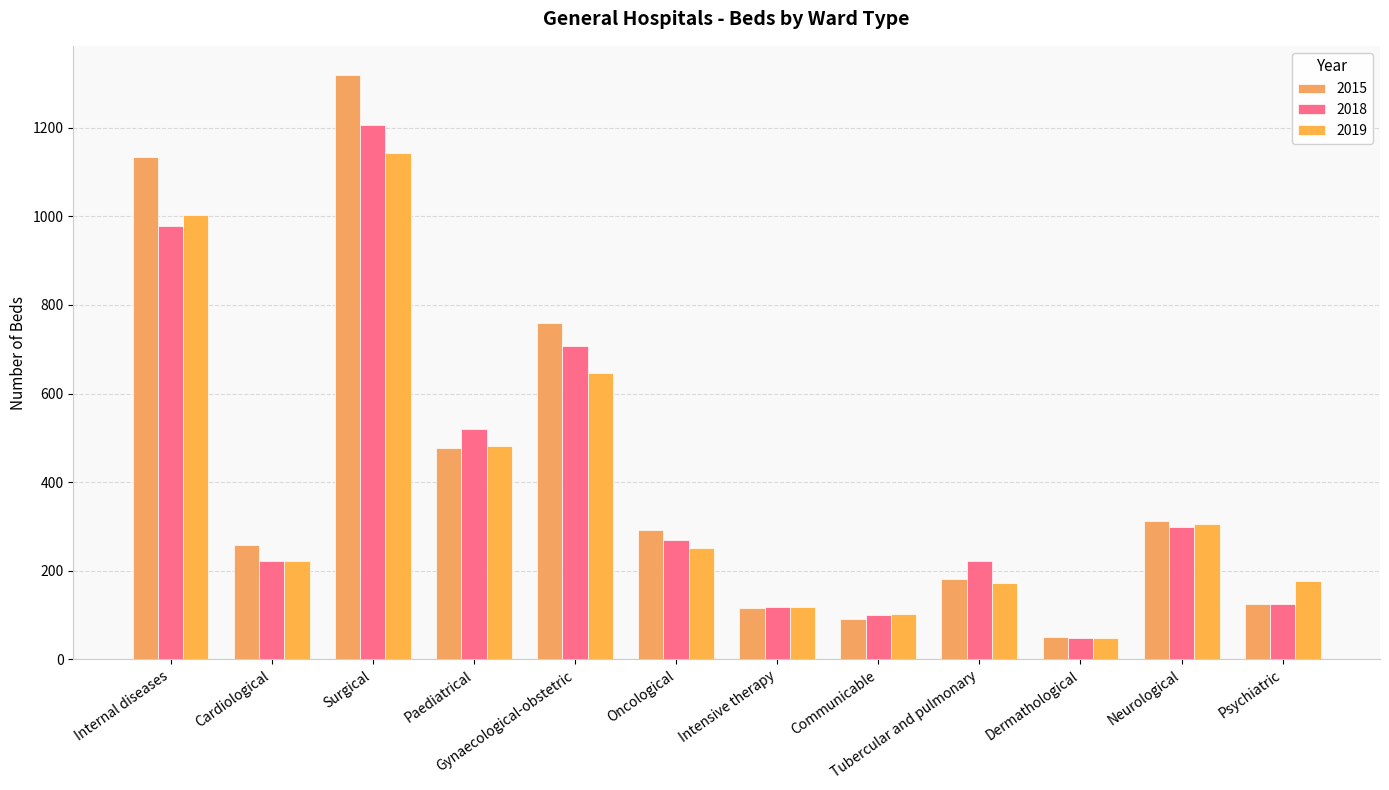

What is the total value across all series at Oncological?

814